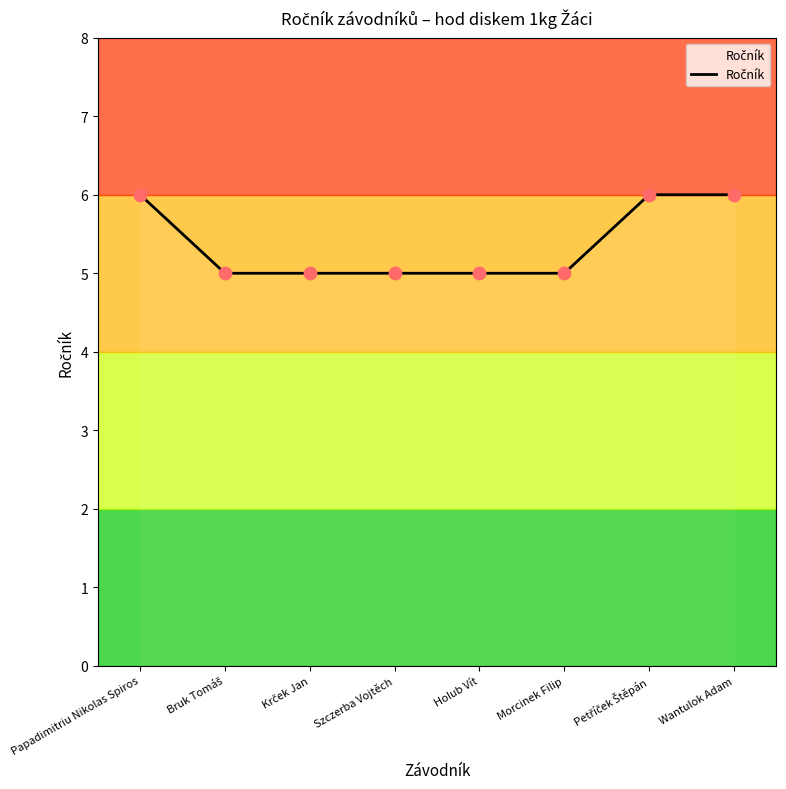

Approximately how many times larger is the value at Wantulok Adam compared to Morcinek Filip?

1.2